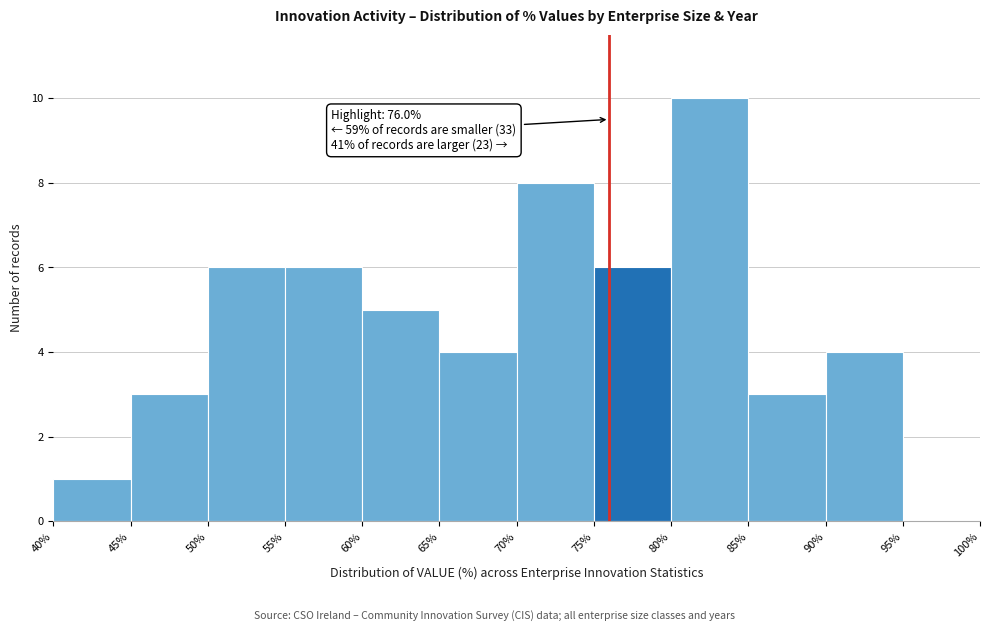

Which range on the x-axis has the tallest bar?

80% to 85%